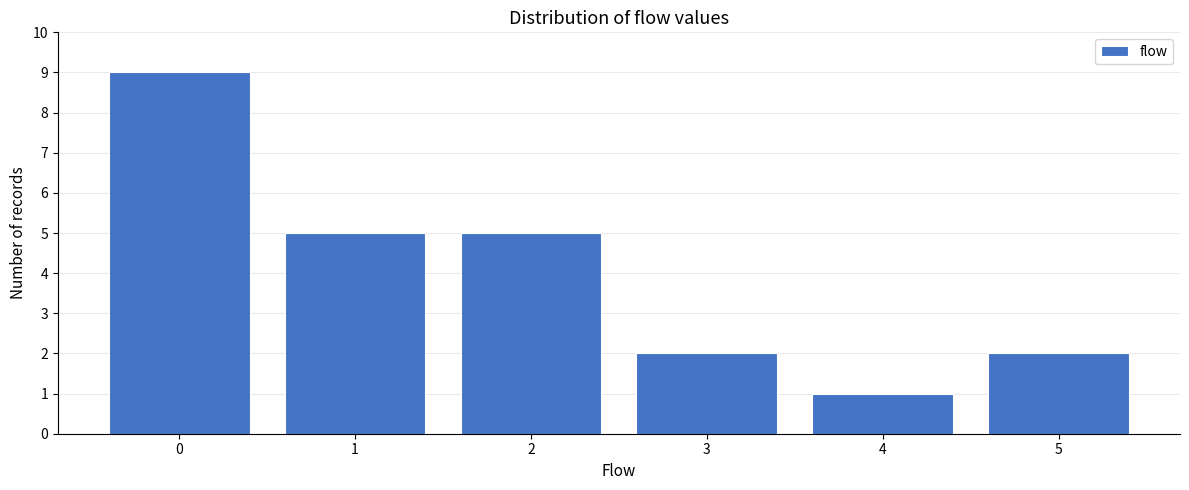

Reading left to right, extract all data points from this chart.

0=9	1=5	2=5	3=2	4=1	5=2